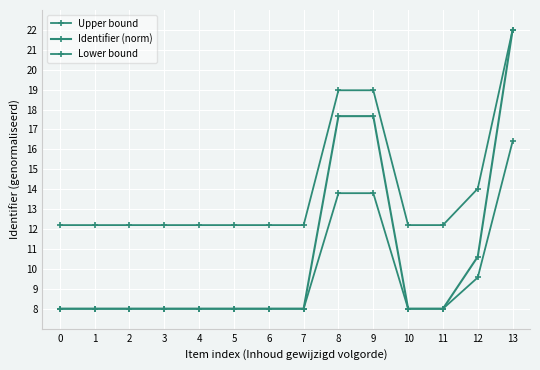

Where is the first local maximum for Upper bound?

9